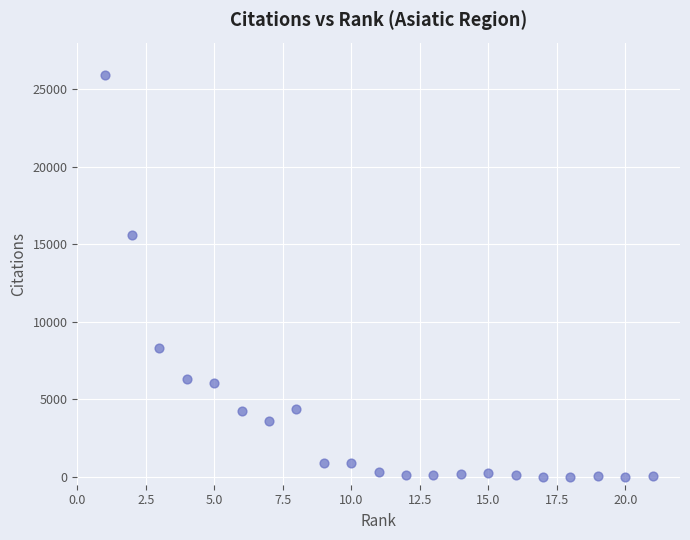

What Y value in the scatter plot is closest to 12941?

15596